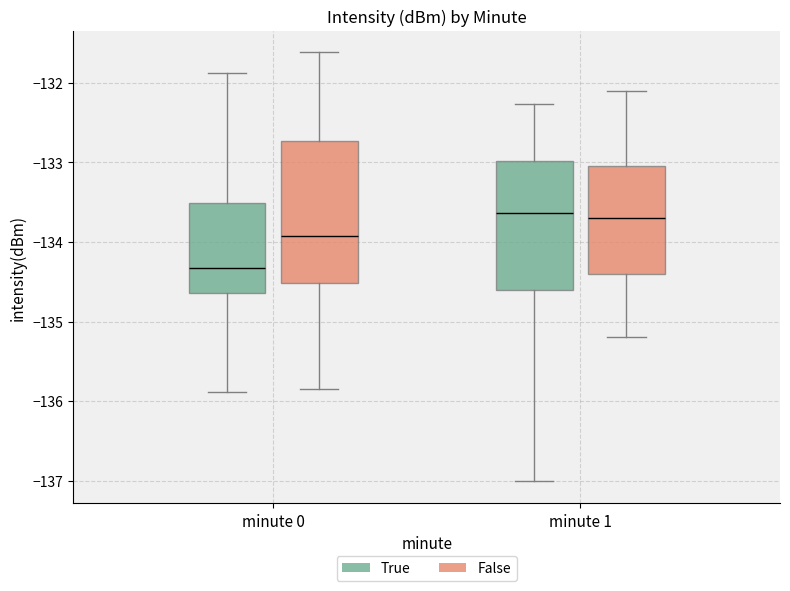

Where does the upper whisker of the box for minute 0 (True) end on the y-axis? The values are not printed on the chart, so give them approximately, as read against the axis.

-131.9